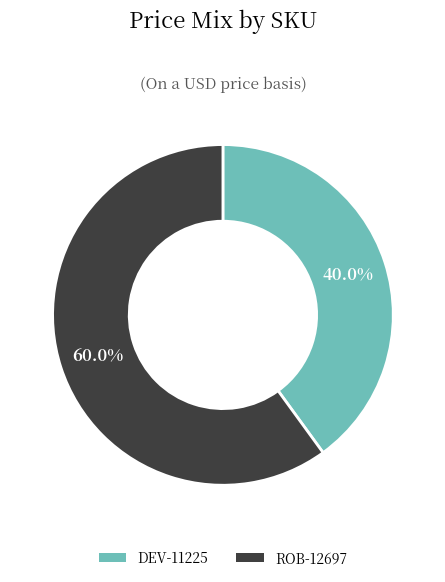

To the nearest percent, what is the average slice percentage?

50%